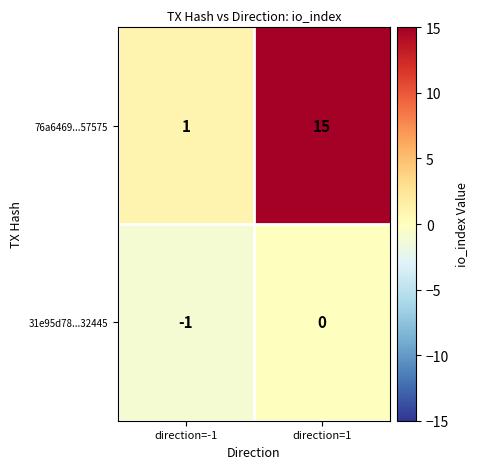

The value of 31e95d78...32445 at direction=-1 is -1. True or false?

True